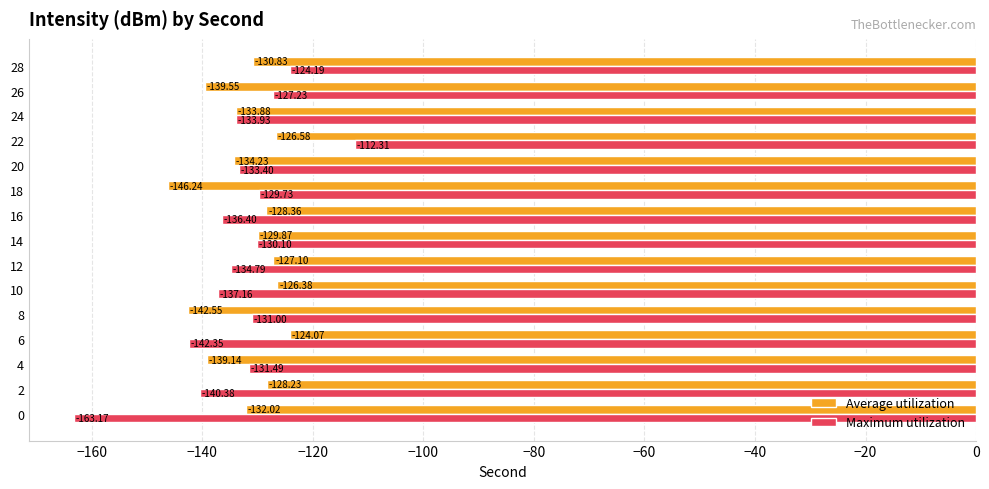

Where is Maximum utilization nearest to the value -137?

10